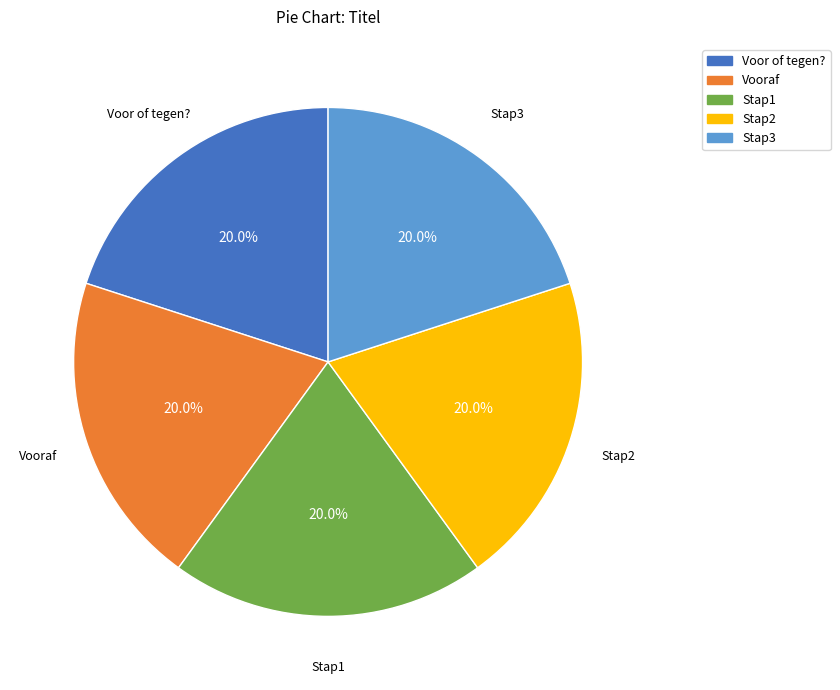

To the nearest percent, what percentage of the pie is Stap1?

20%